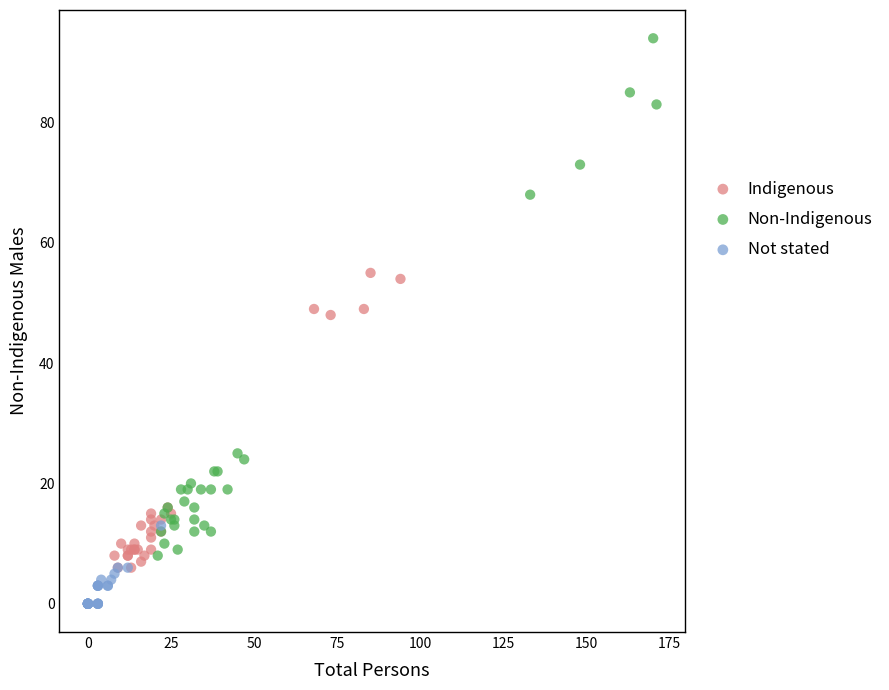

Which series contains the highest Y value?

Non-Indigenous